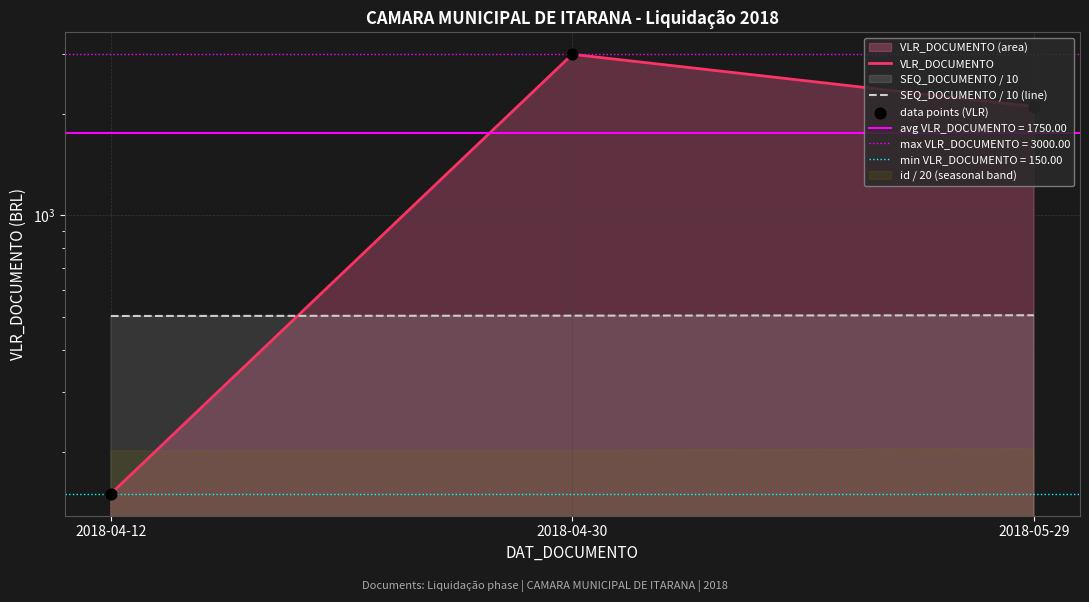

What is the total value across all series at 2018-05-29?

4706.5